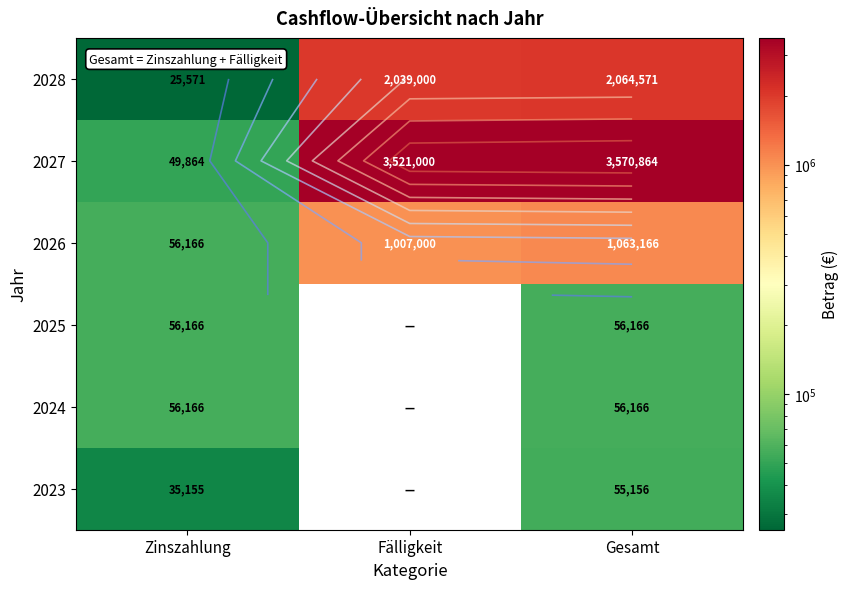

What is the highest value of the 2023 series?

55155.8